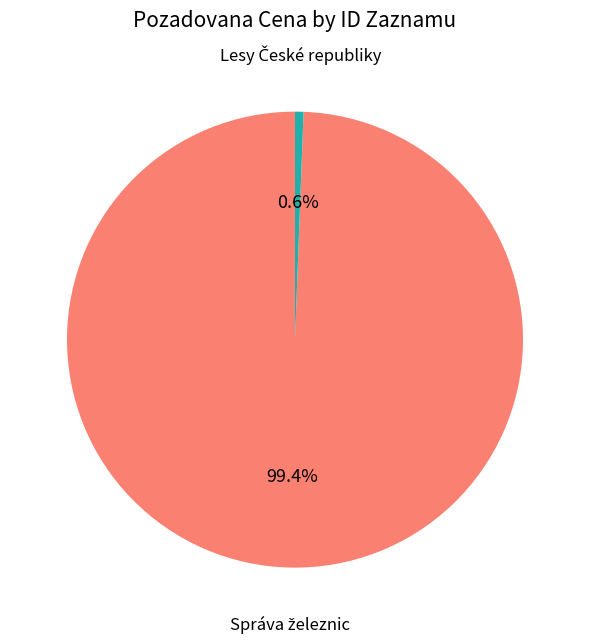

Is there a majority slice in this chart?

Yes